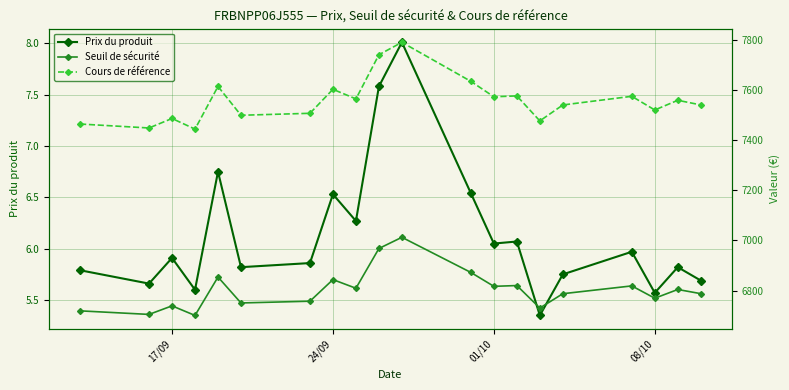

What is the sum of all Seuil de sécurité values?

136061.9